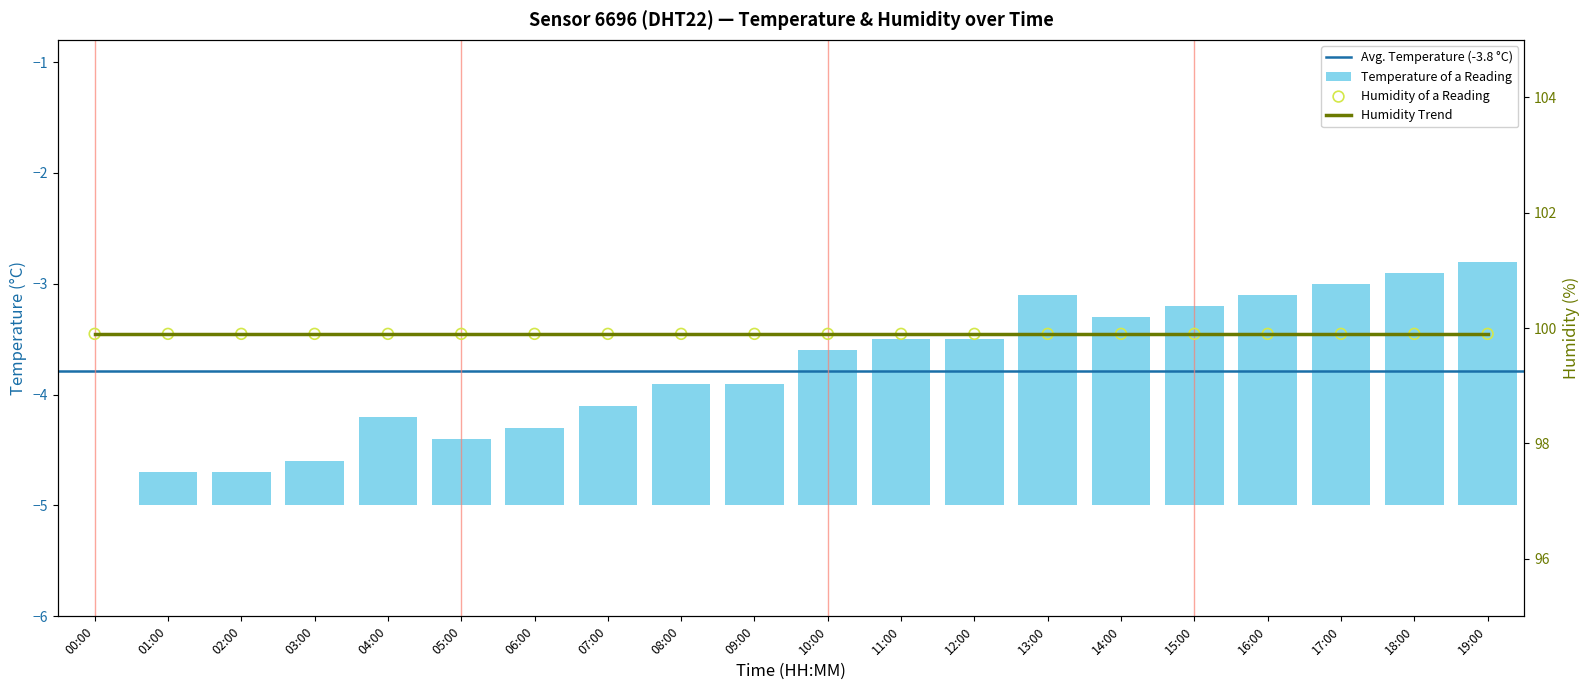

Between 14:00 and 15:00, which is larger?

15:00